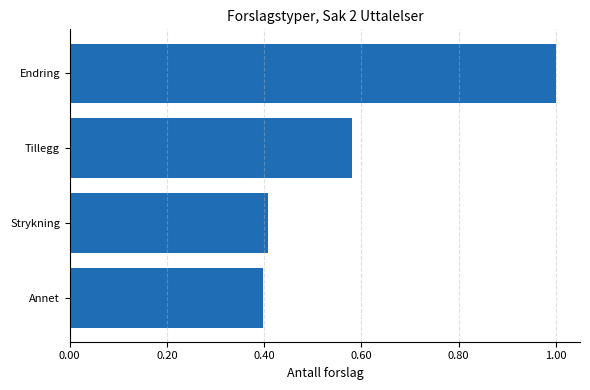

What position from the top is Annet?

4